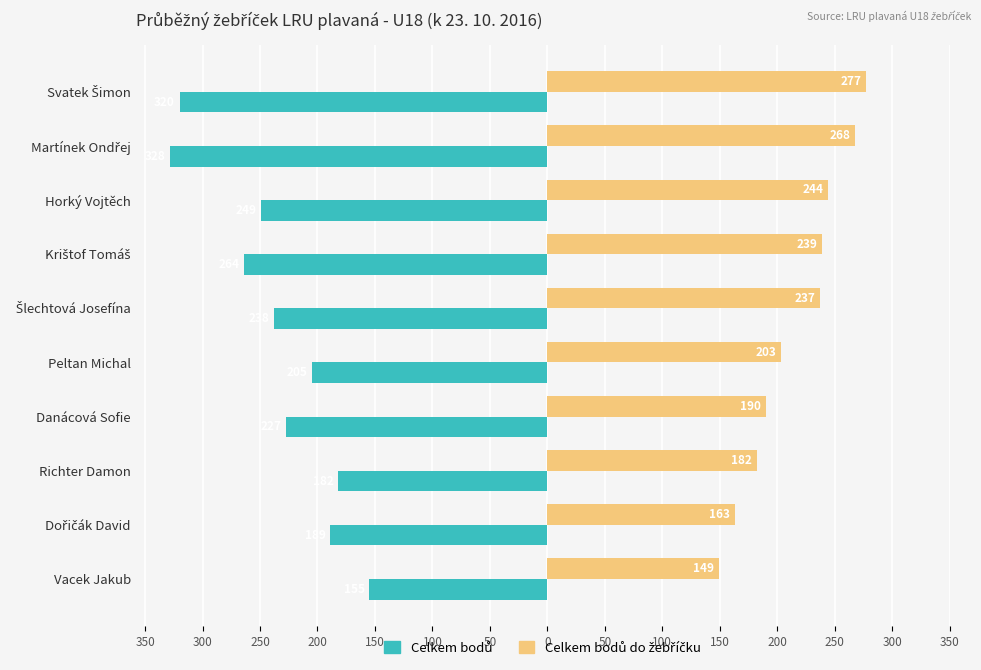

What is the difference between the maximum and minimum values in the Celkem bodů series?

173